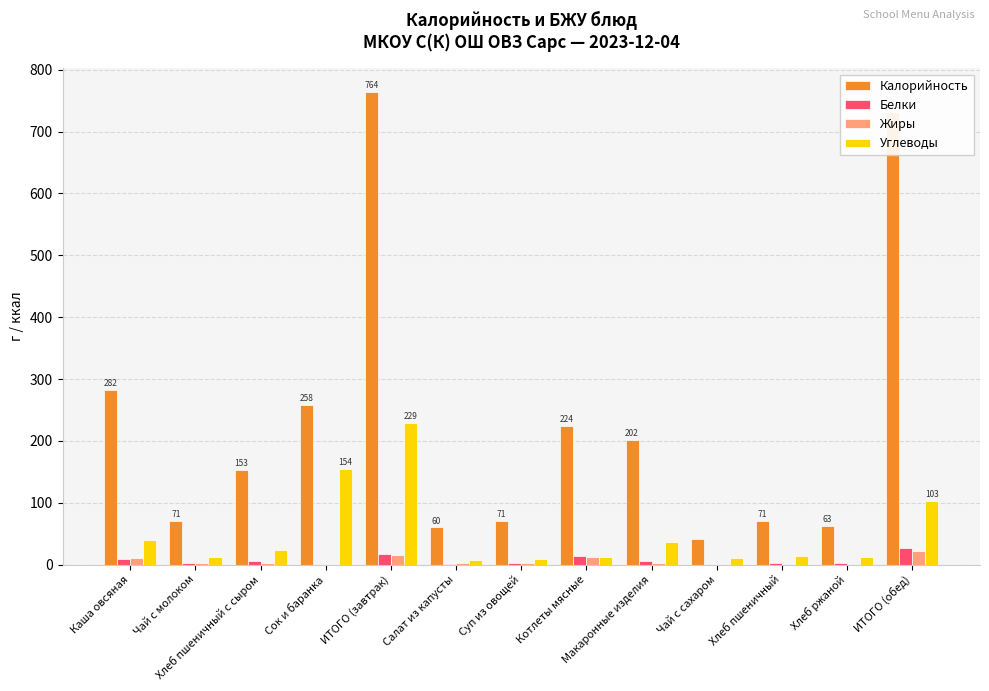

Where is Углеводы nearest to the value 118?

ИТОГО (обед)